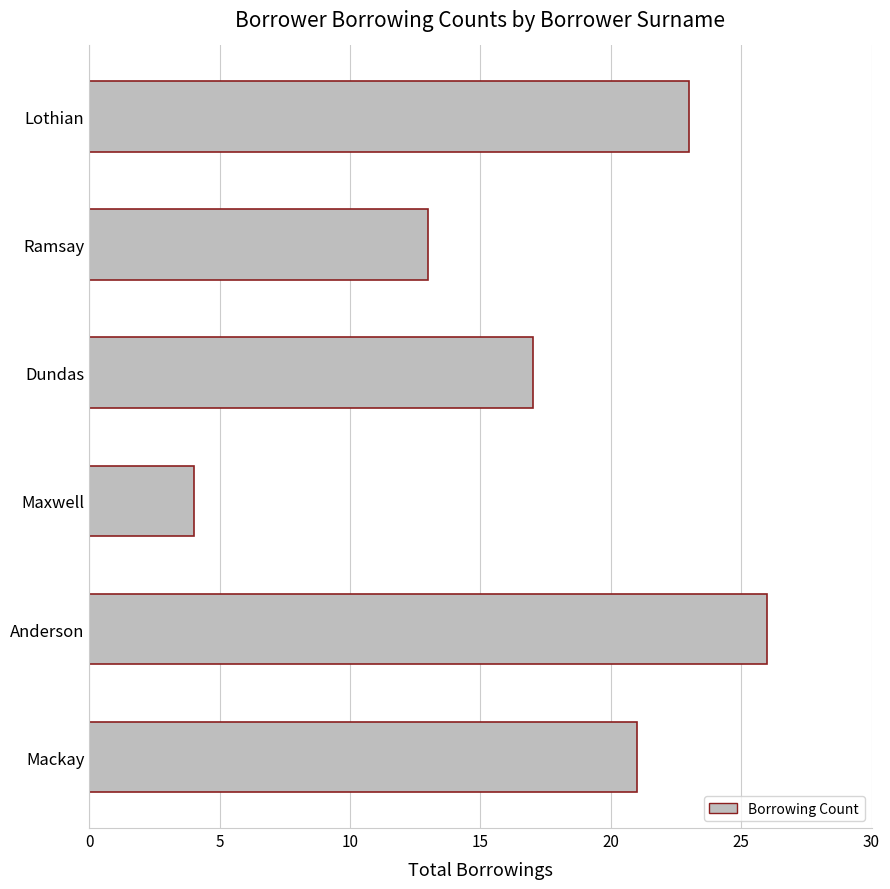

How many values are below 21?

3